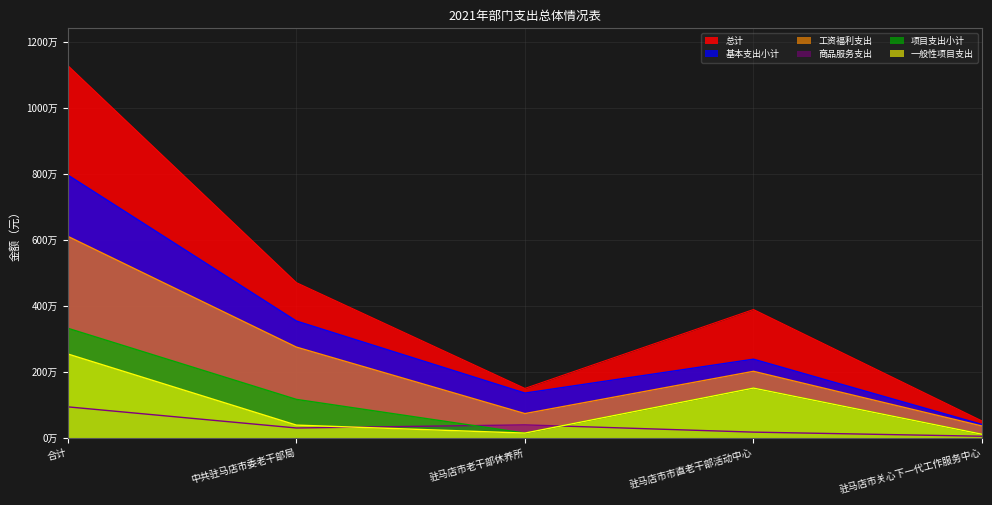

How many 基本支出小计 values are between 1354740 and 3540156?

3